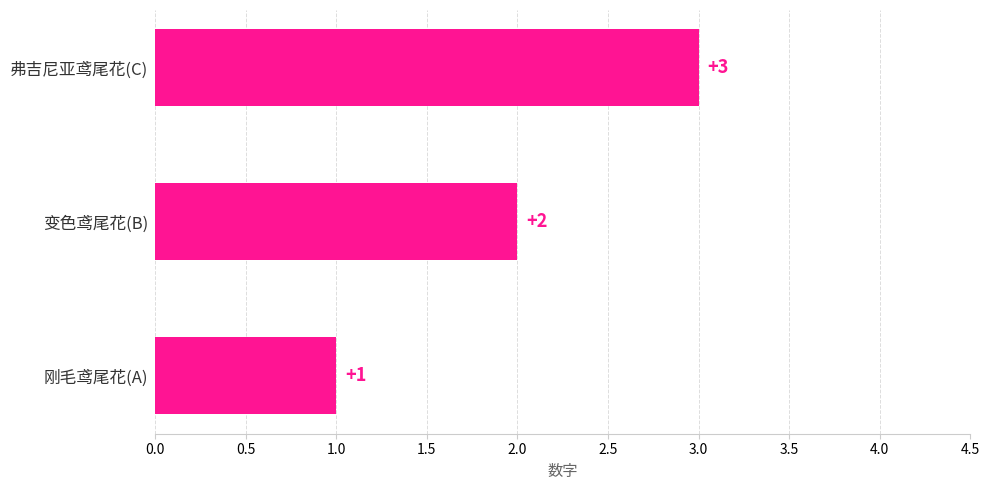

How many bars are there in total?

3